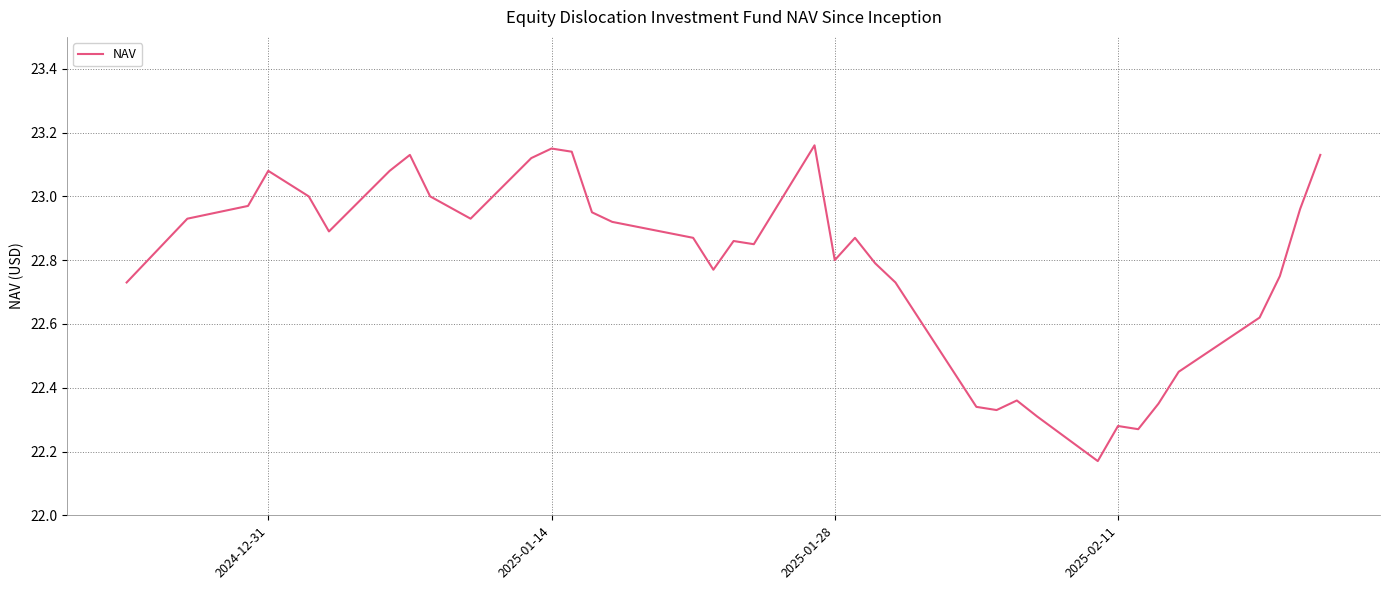

Is this an area chart (filled region under the line)?

No